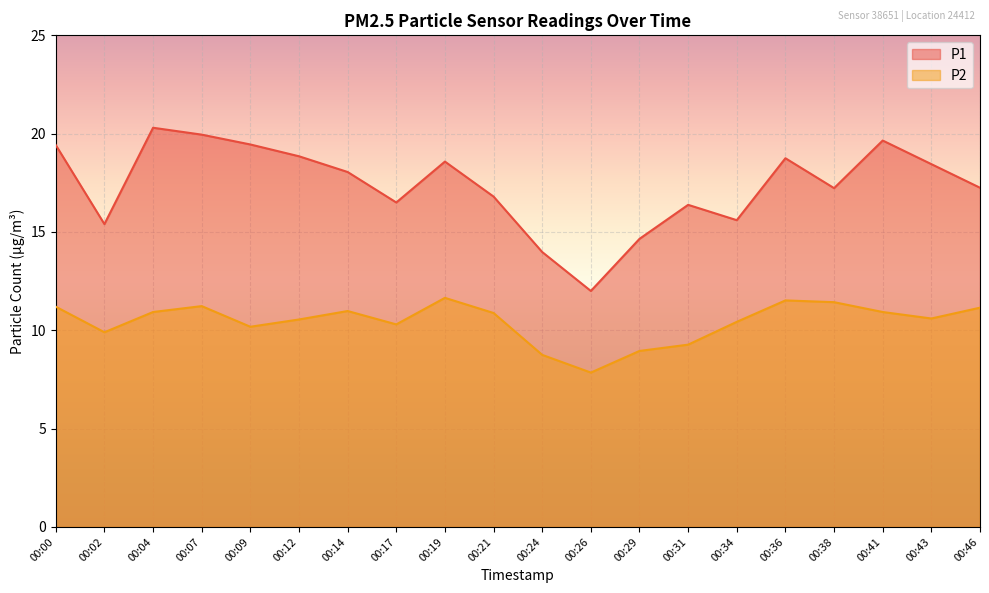

How many lines are shown in the chart?

2